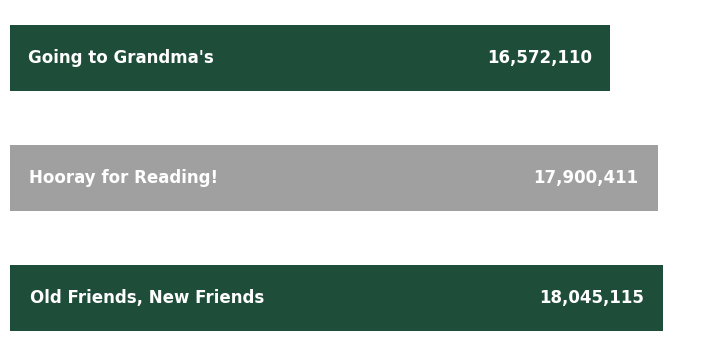

What is the difference between the maximum and minimum values?

1473005